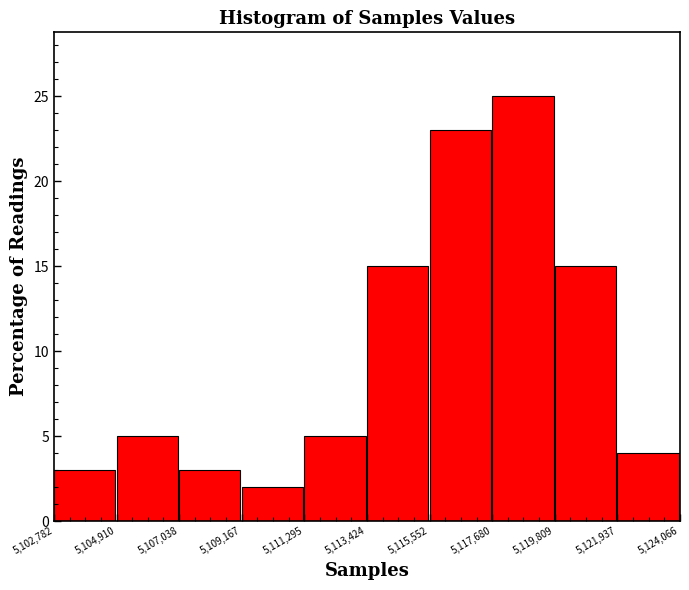

Reading left to right, transcribe this chart: for each bar, give the range it covers on the x-axis and its height. The values are not printed on the chart, so give them approximately, as read against the axis.

5,102,782 to 5,104,910: 3
5,104,910 to 5,107,038: 5
5,107,038 to 5,109,167: 3
5,109,167 to 5,111,295: 2
5,111,295 to 5,113,424: 5
5,113,424 to 5,115,552: 15
5,115,552 to 5,117,680: 23
5,117,680 to 5,119,809: 25
5,119,809 to 5,121,937: 15
5,121,937 to 5,124,066: 4